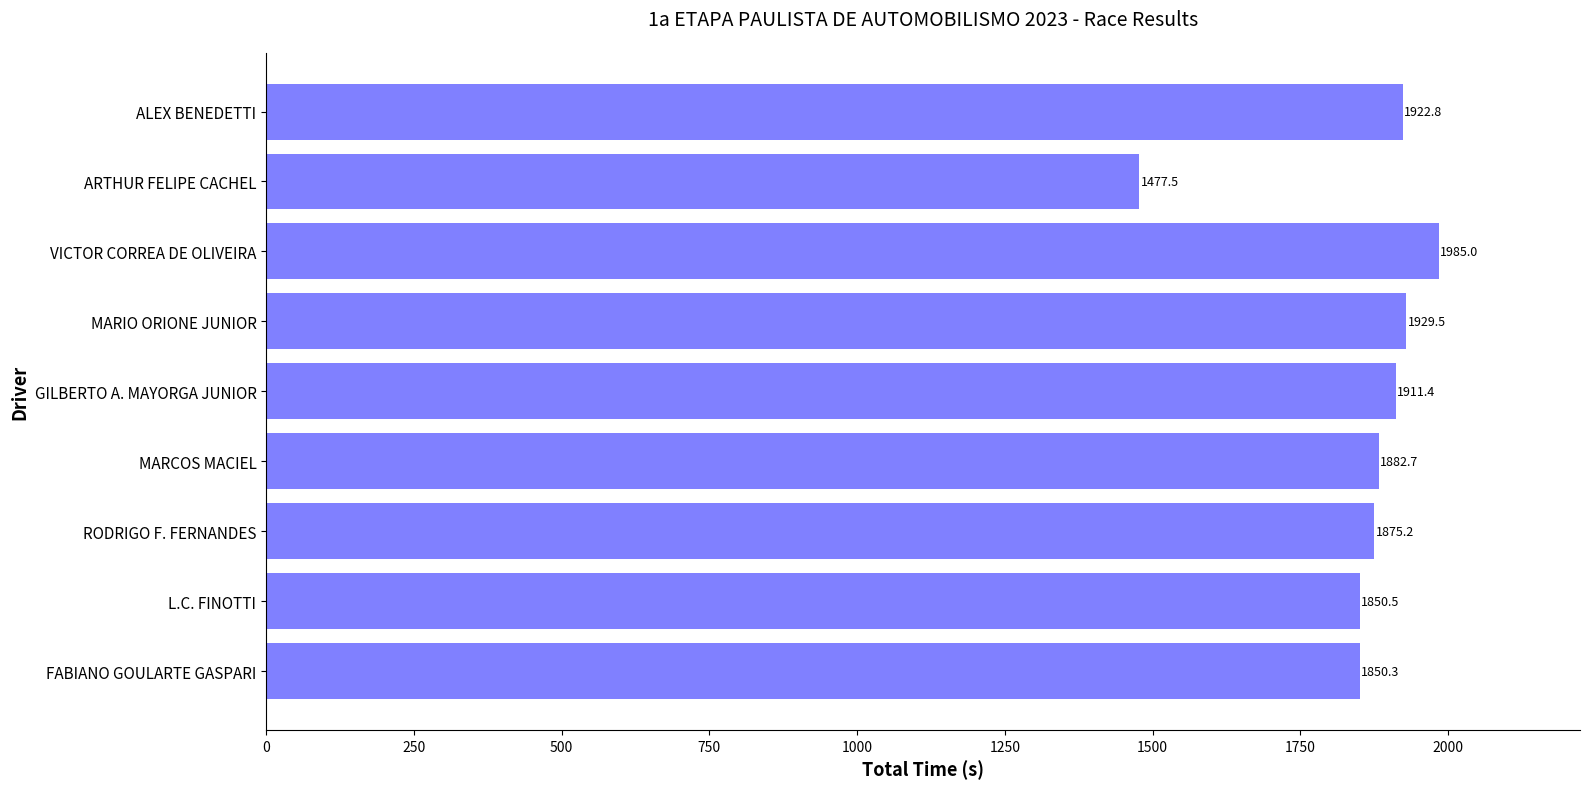

Read the value at MARIO ORIONE JUNIOR.

1929.5